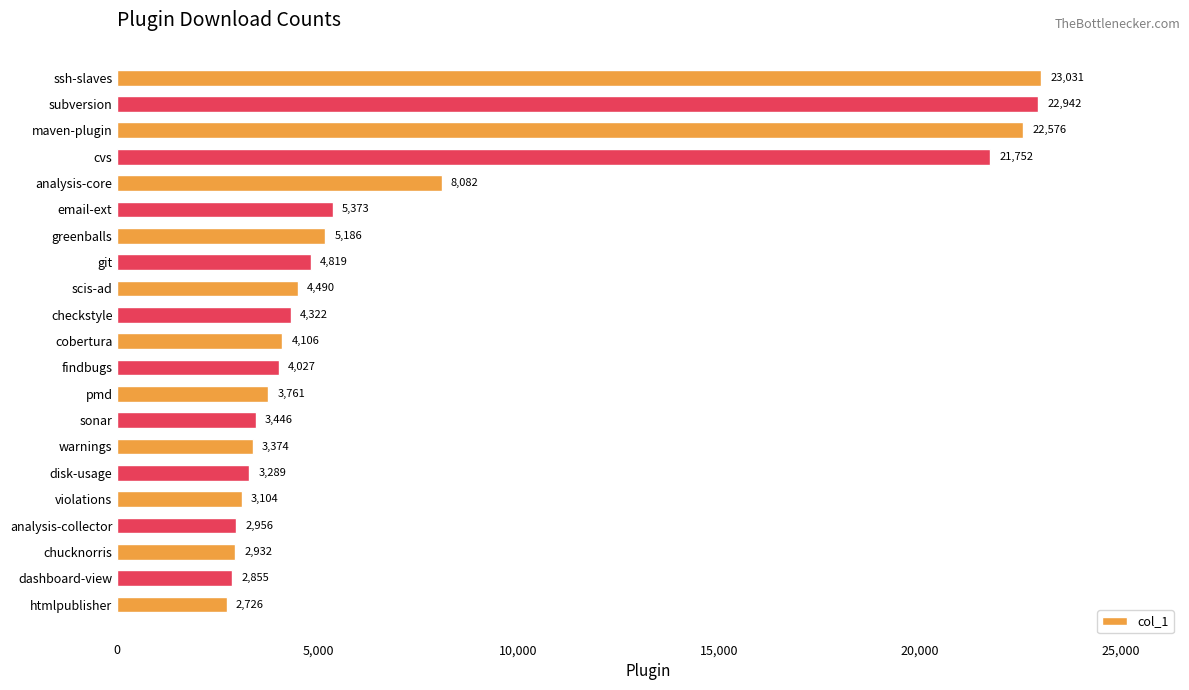

Count the number of data series in this chart.

1